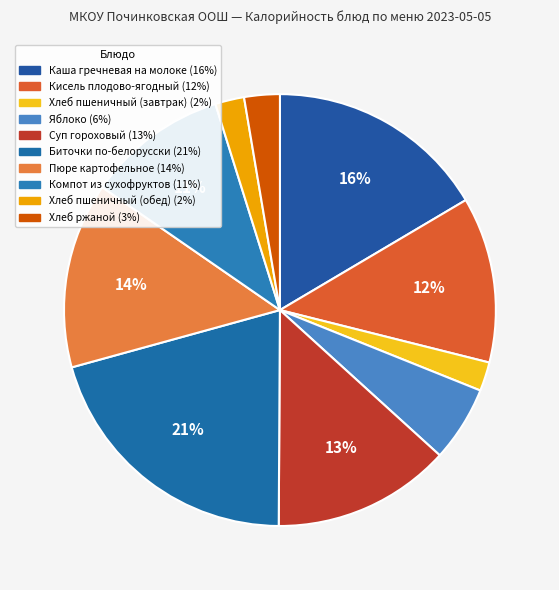

True or false: Кисель плодово-ягодный accounts for 12% of the total.

True